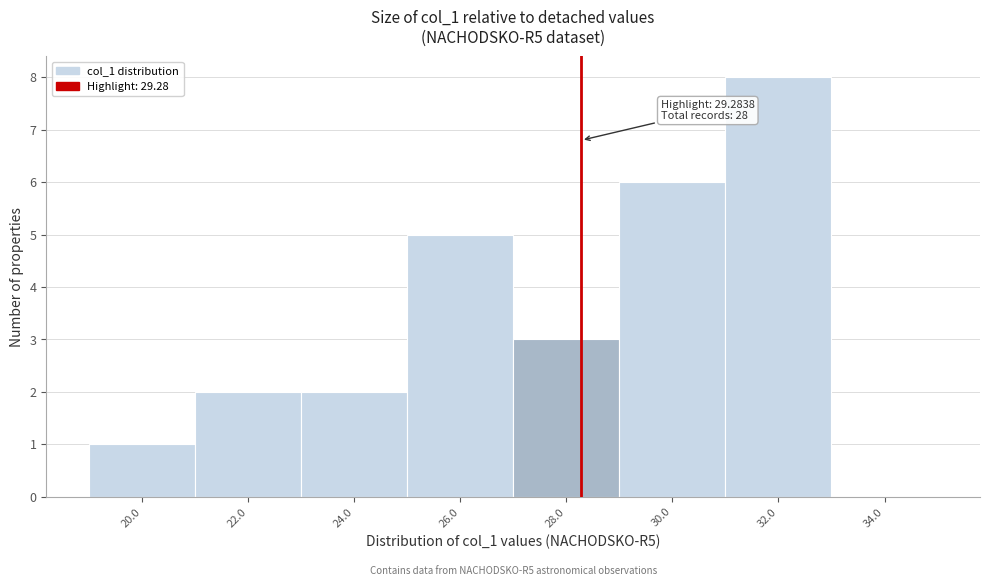

Reading left to right, what are all the values shown in this chart?

20.0=1	22.0=2	24.0=2	26.0=5	28.0=3	30.0=6	32.0=8	34.0=0